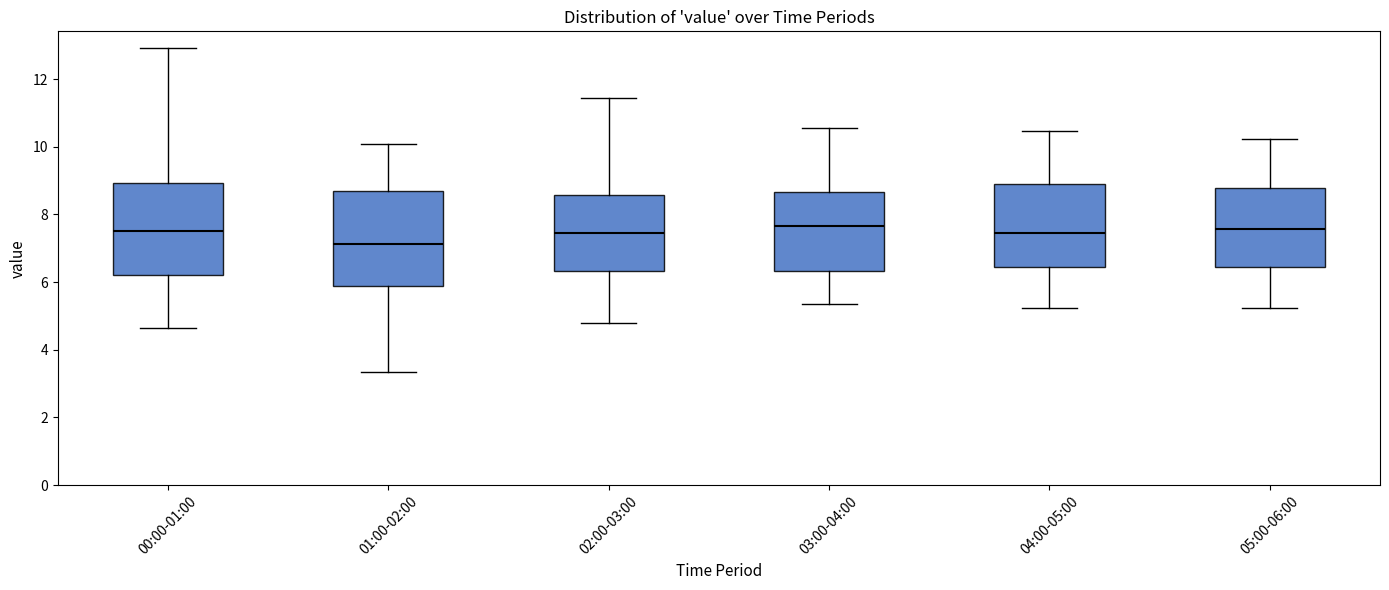

Reading left to right, read every box against the y-axis: the position of its median line, the range the box covers, and the ends of its whiskers. The values are not printed on the chart, so give them approximately, as read against the axis.

00:00-01:00: median 7.6, box 6.2 to 9.0, whiskers 4.6 to 13.0
01:00-02:00: median 7.2, box 5.8 to 8.6, whiskers 3.4 to 10.0
02:00-03:00: median 7.4, box 6.4 to 8.6, whiskers 4.8 to 11.4
03:00-04:00: median 7.6, box 6.4 to 8.6, whiskers 5.4 to 10.6
04:00-05:00: median 7.4, box 6.4 to 9.0, whiskers 5.2 to 10.4
05:00-06:00: median 7.6, box 6.4 to 8.8, whiskers 5.2 to 10.2